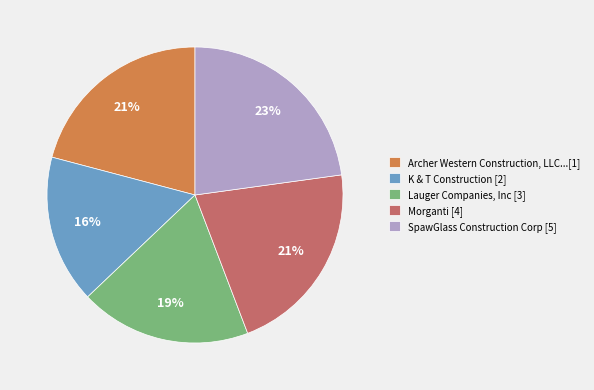

What is the ratio of the value at Morganti [4] to the value at Archer Western Construction, LLC...[1]?

1.0